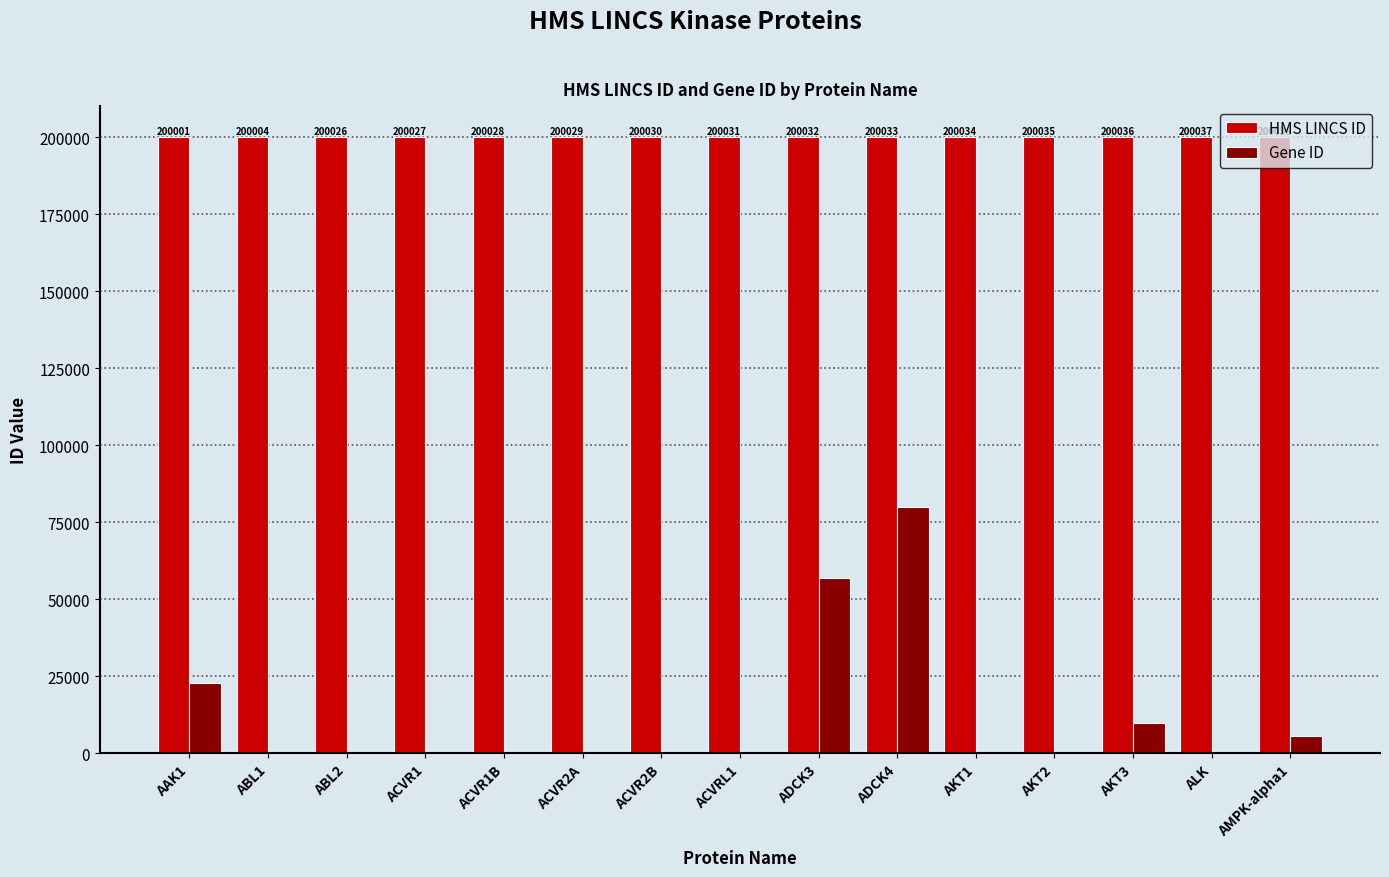

At which category is the sum across all series the highest?

ADCK4